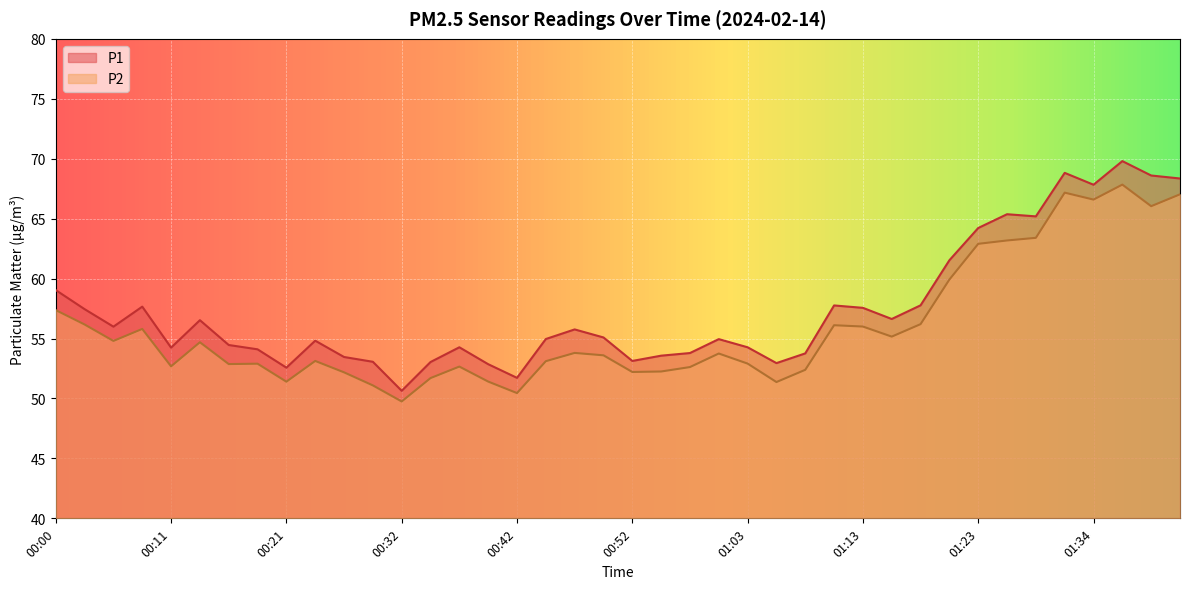

At which category is the sum across all series the highest?

01:36